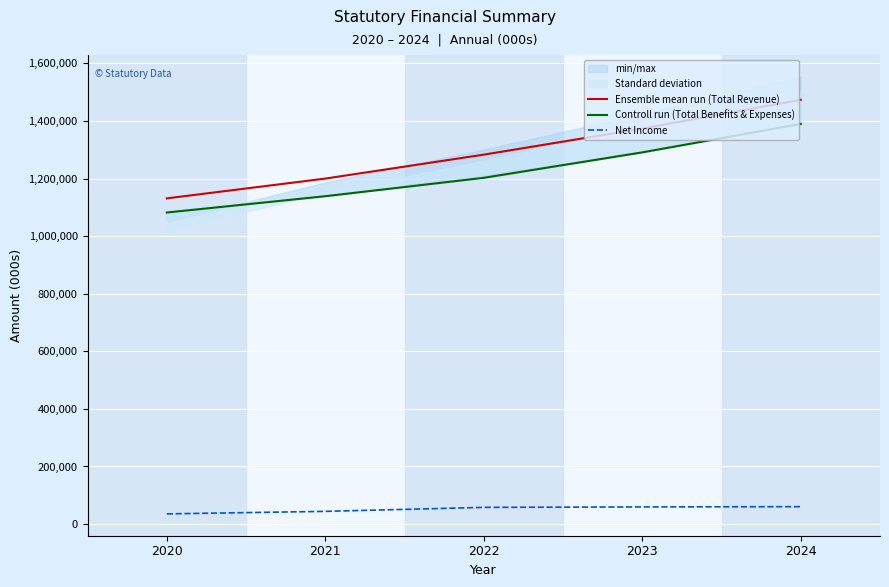

True or false: Controll run (Total Benefits & Expenses) and Ensemble mean run (Total Revenue) intersect in this chart.

False